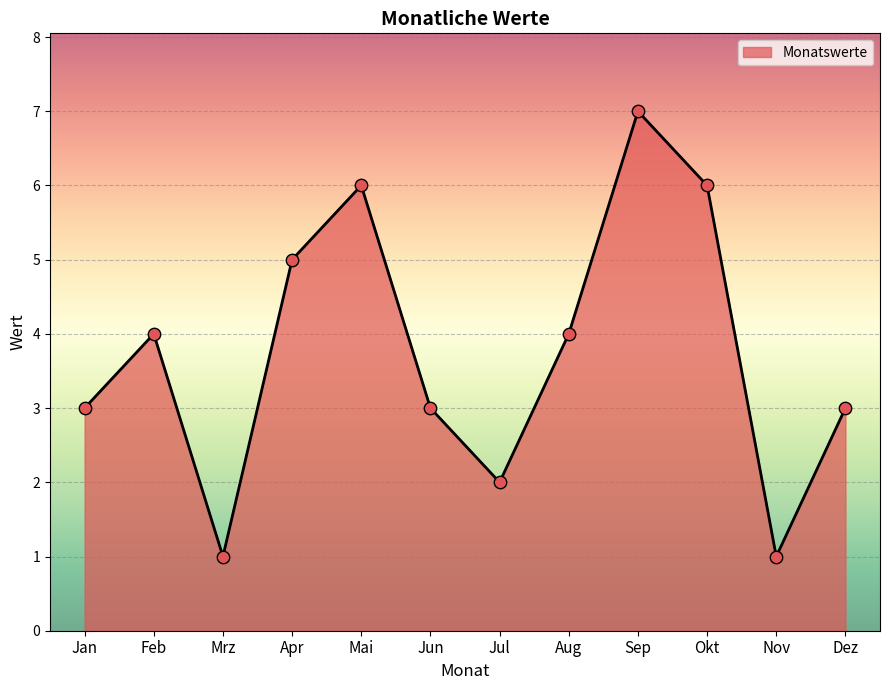

What is the change in value from Sep to Nov?

-6